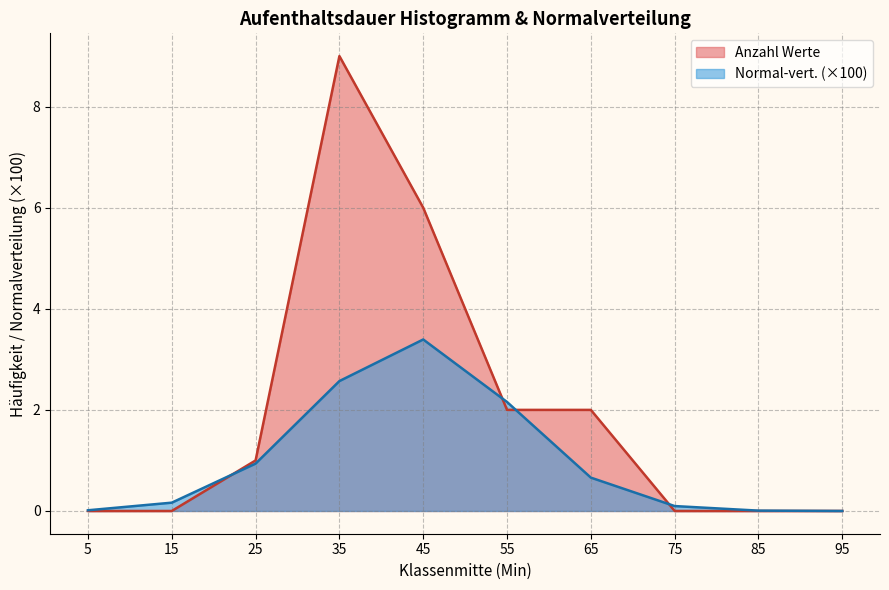

Between which two adjacent categories do Normal-vert. (x100) and Anzahl Werte first intersect?

15 and 25